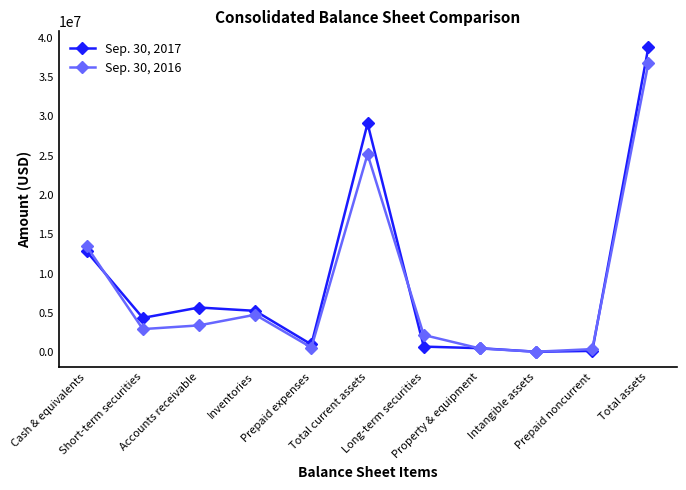

How many lines are shown in the chart?

2